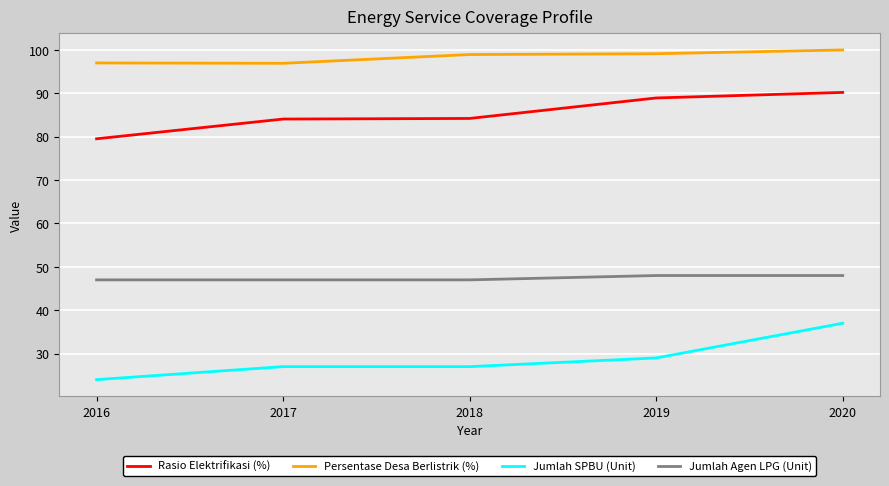

Between 2017 and 2019, which series saw the biggest shift?

Rasio Elektrifikasi (%)